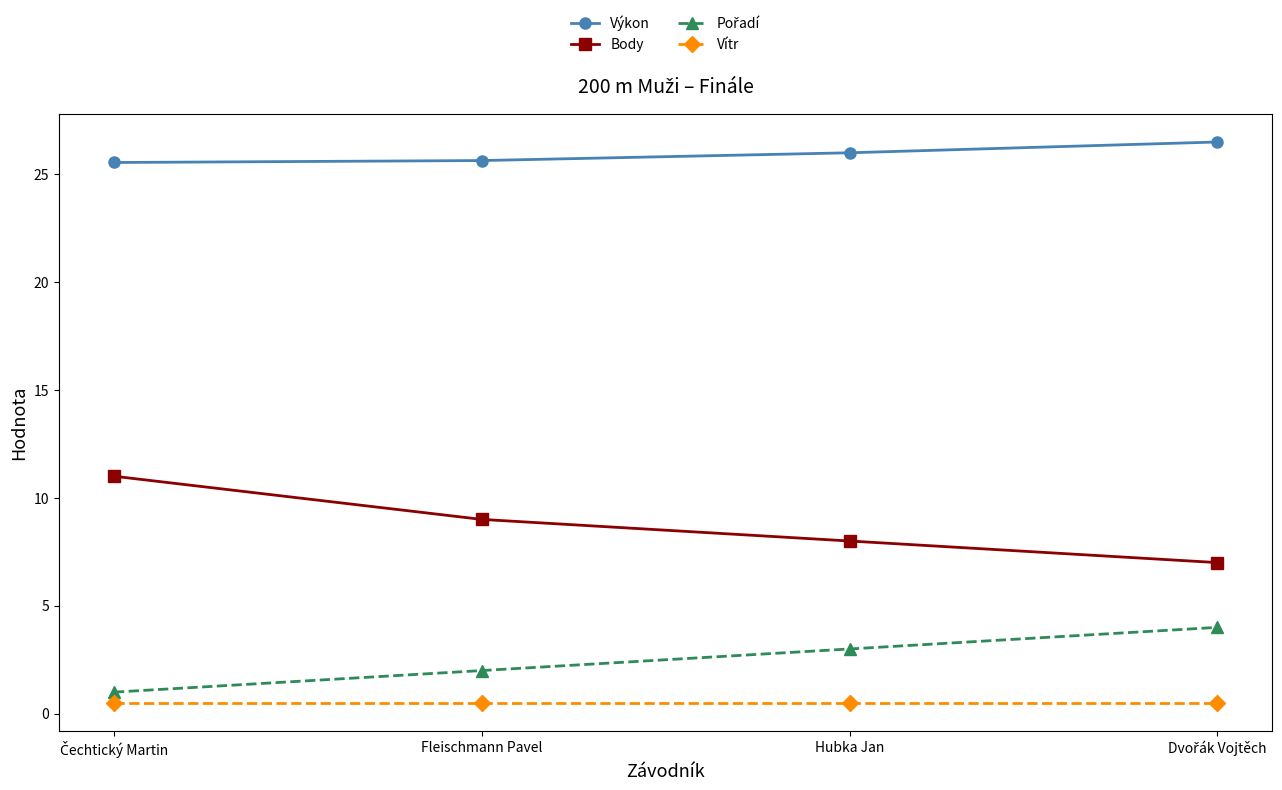

What is the value of the Body point at the 4th from the left?

7.0